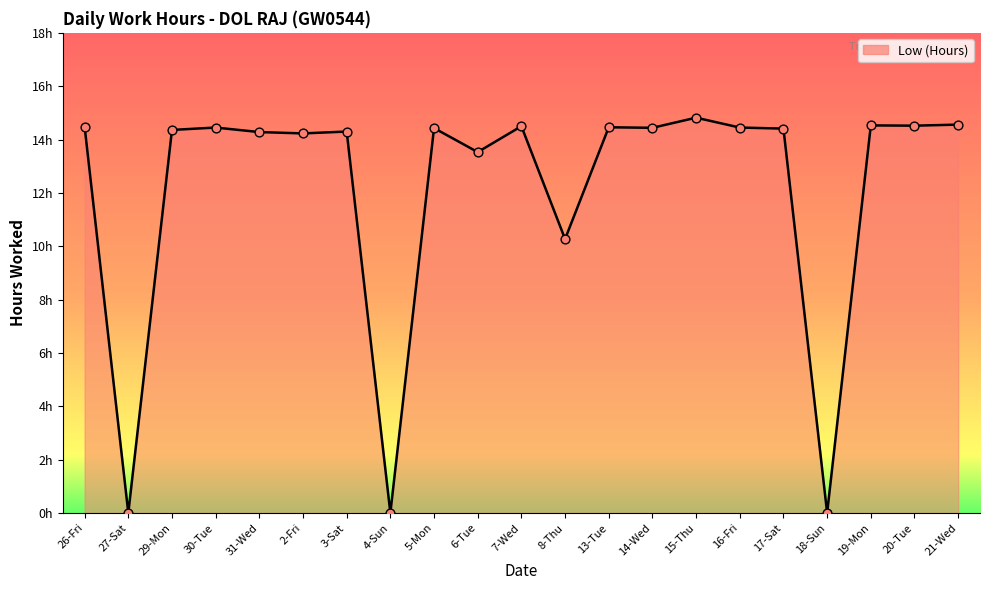

What is the change in value from 16-Fri to 20-Tue?

+0.1